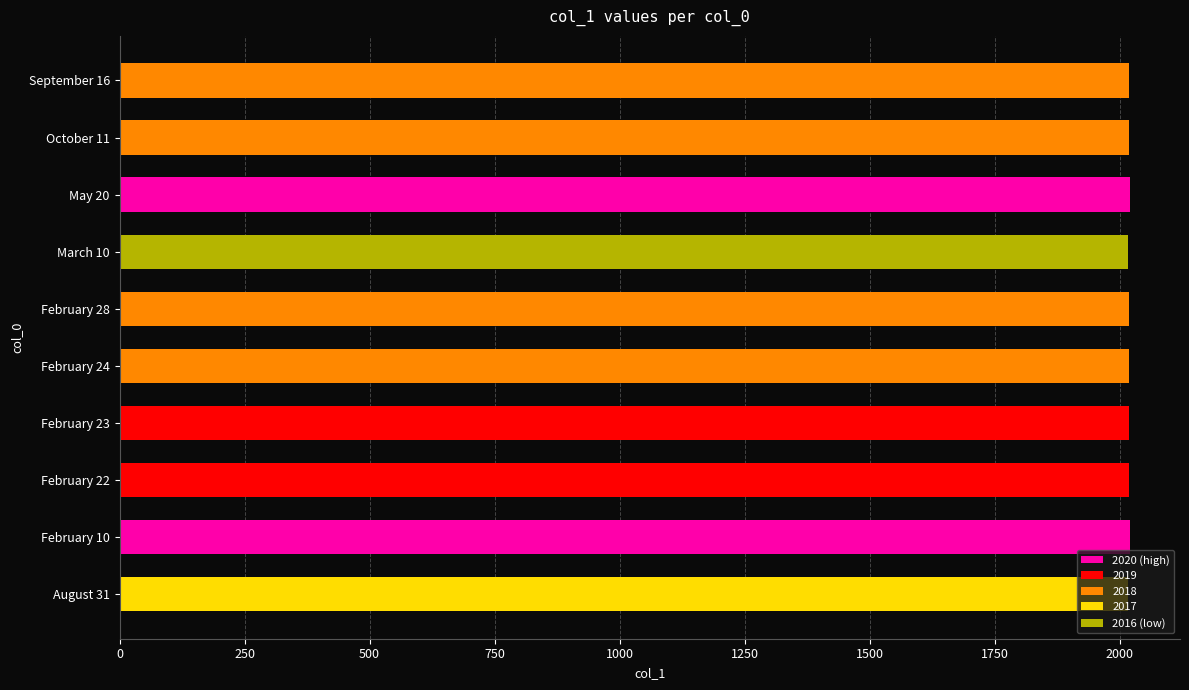

Is it true that the value at March 10 is 2684?

False